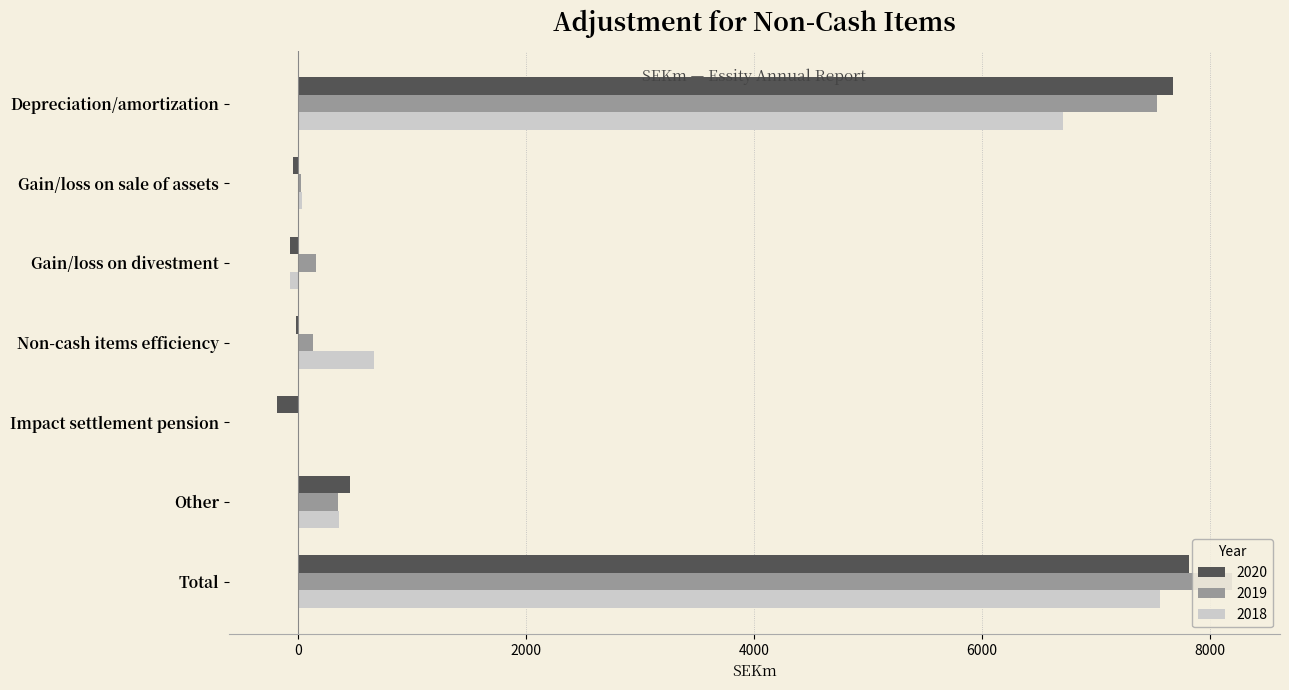

What is the average value of the 2018 series?

2181